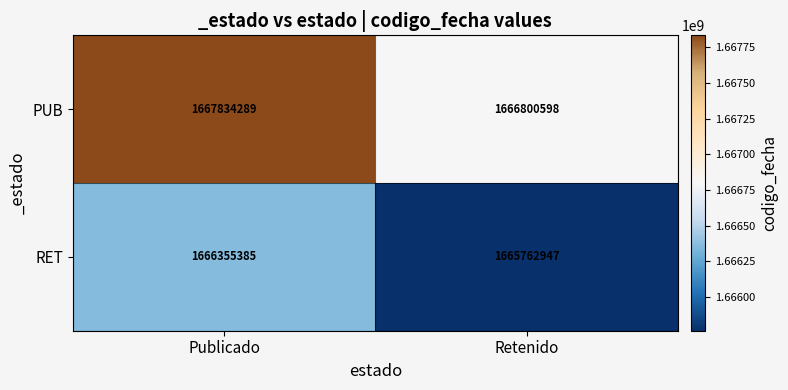

How many categories are shown in the chart?

2